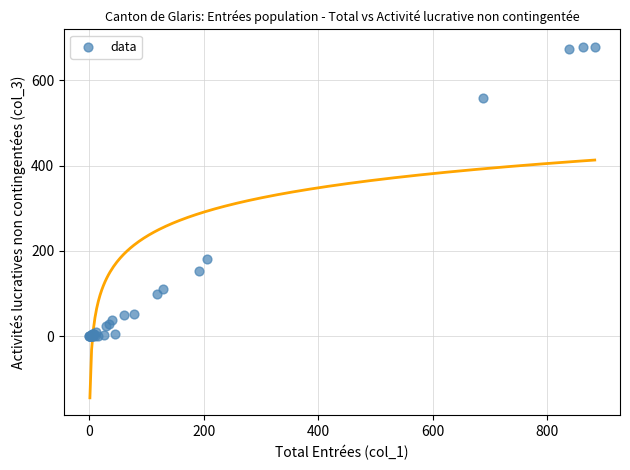

What Y value in the scatter plot is closest to 339?

182